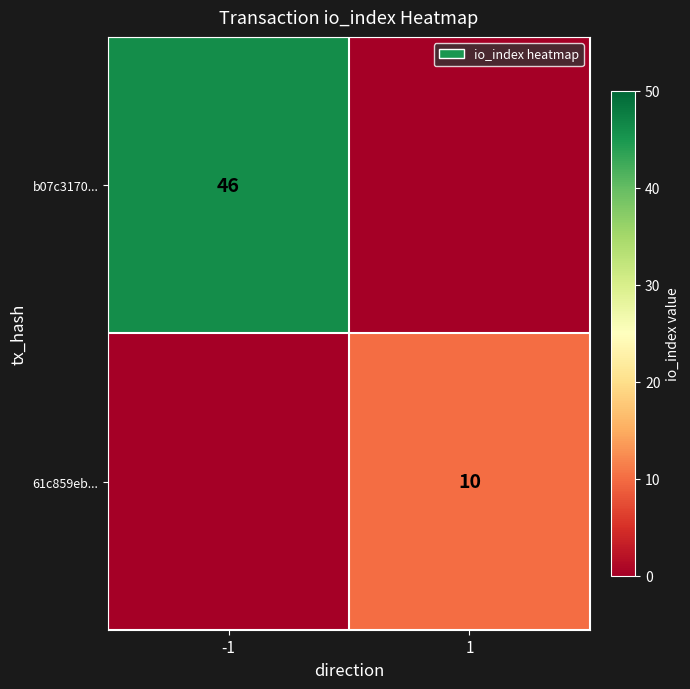

The value of b07c3170... at -1 is 60. True or false?

False